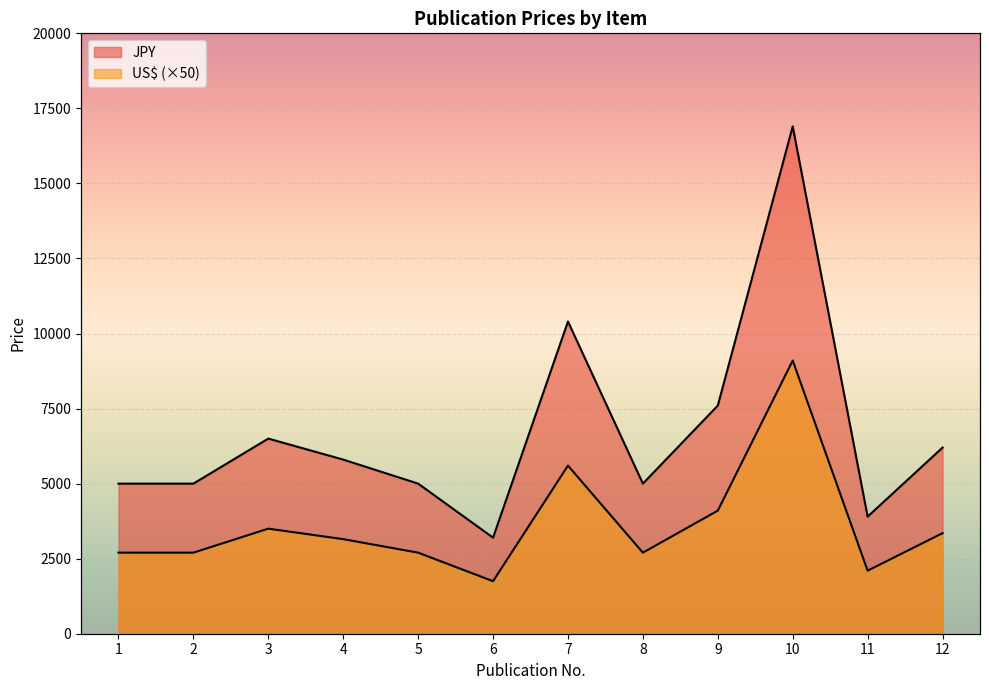

Is it true that US$ equals 5600 at 7?

True